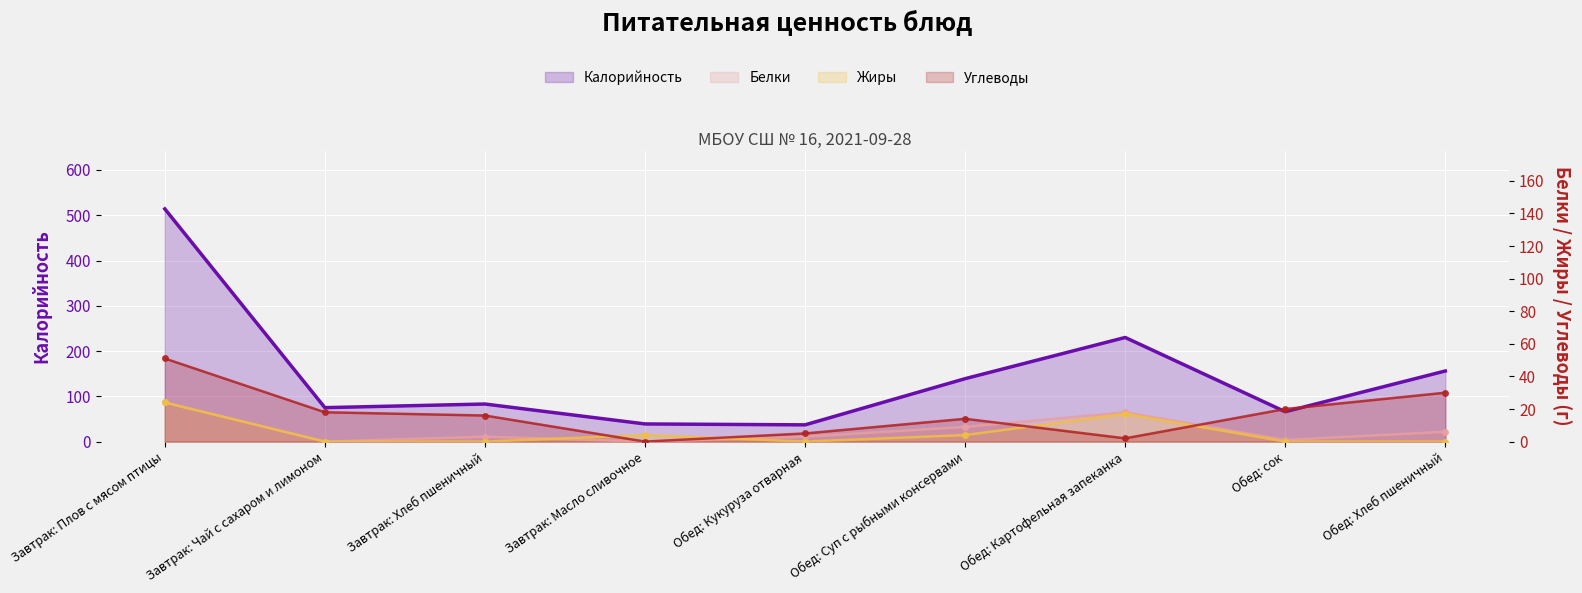

What is the value of the Жиры point at the 7th from the left?

17